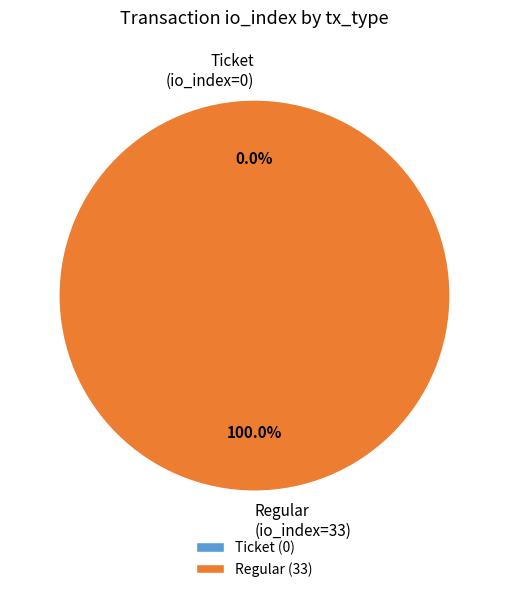

Is there any slice that represents more than half of the pie?

Yes